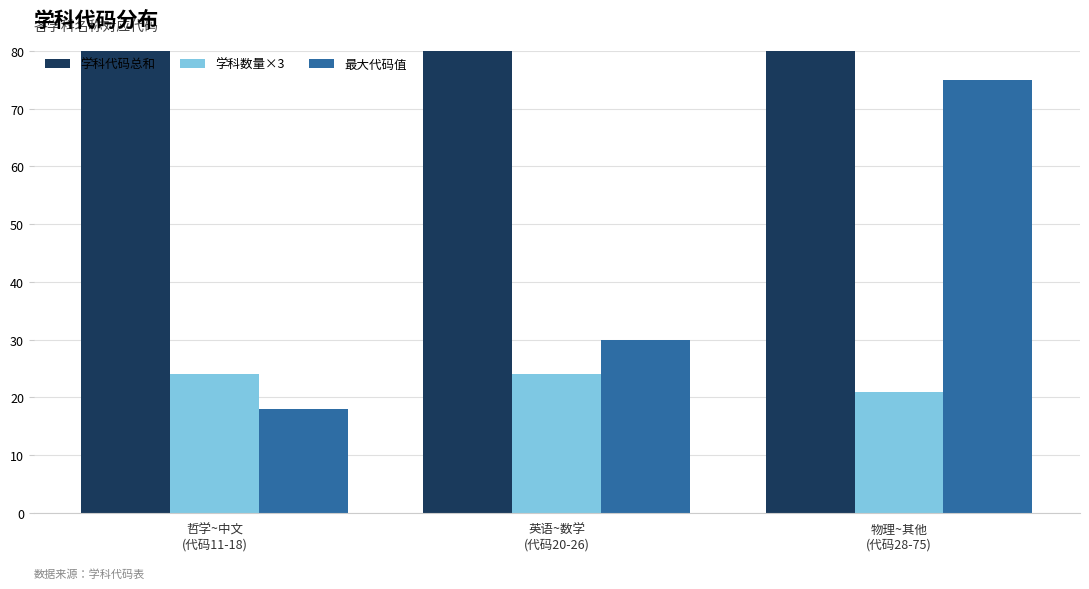

What is the label of the 1st bar from the left?

哲学~中文
(代码11-18)